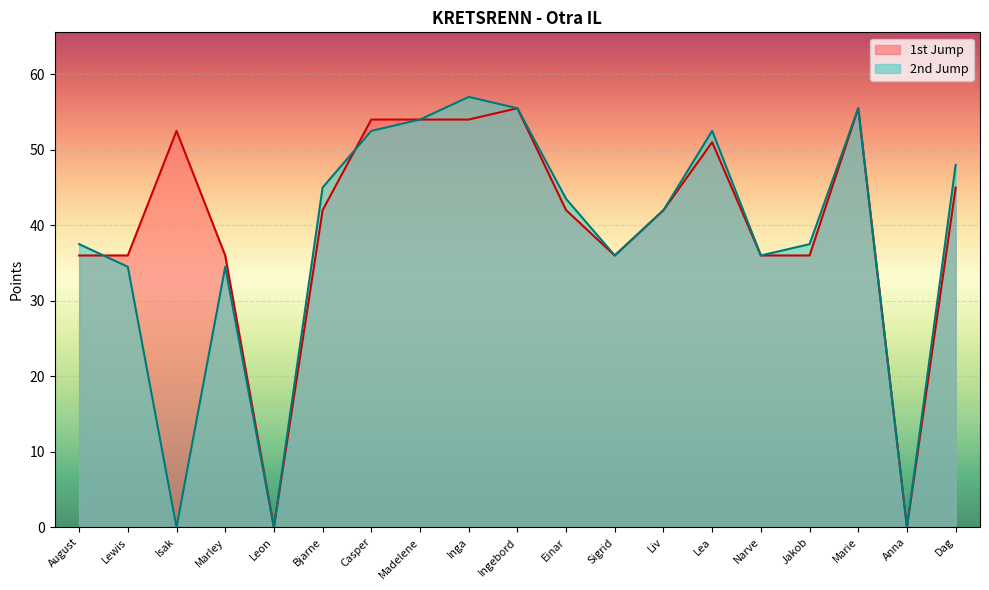

Rank the series by their maximum value, from lowest to highest.

1st Jump, 2nd Jump